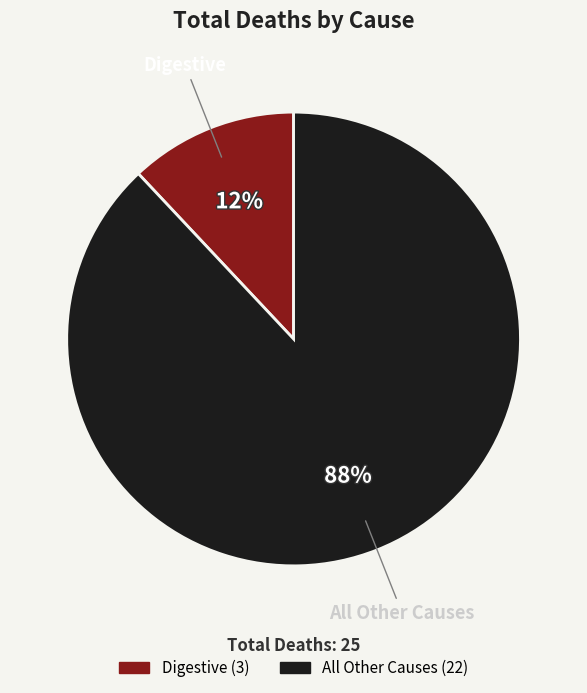

How many slices are in this pie chart?

2